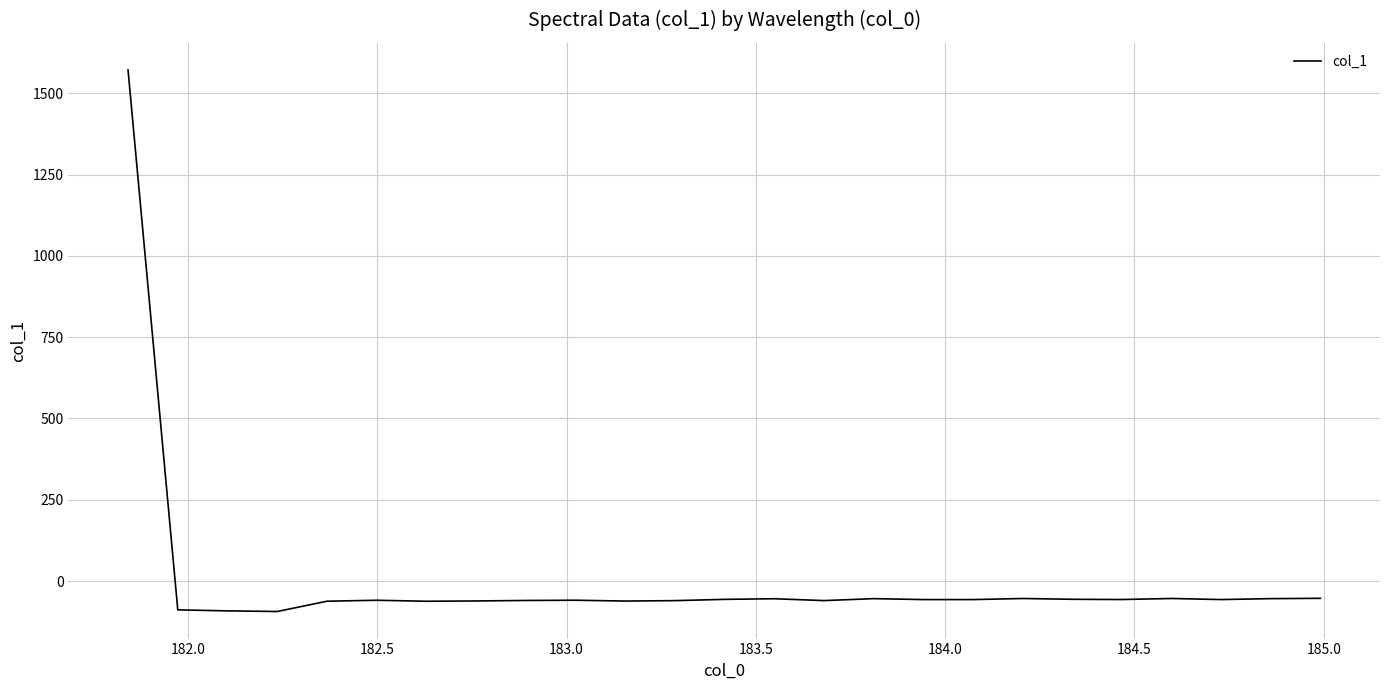

What is the difference between the maximum and minimum values?

1665.5